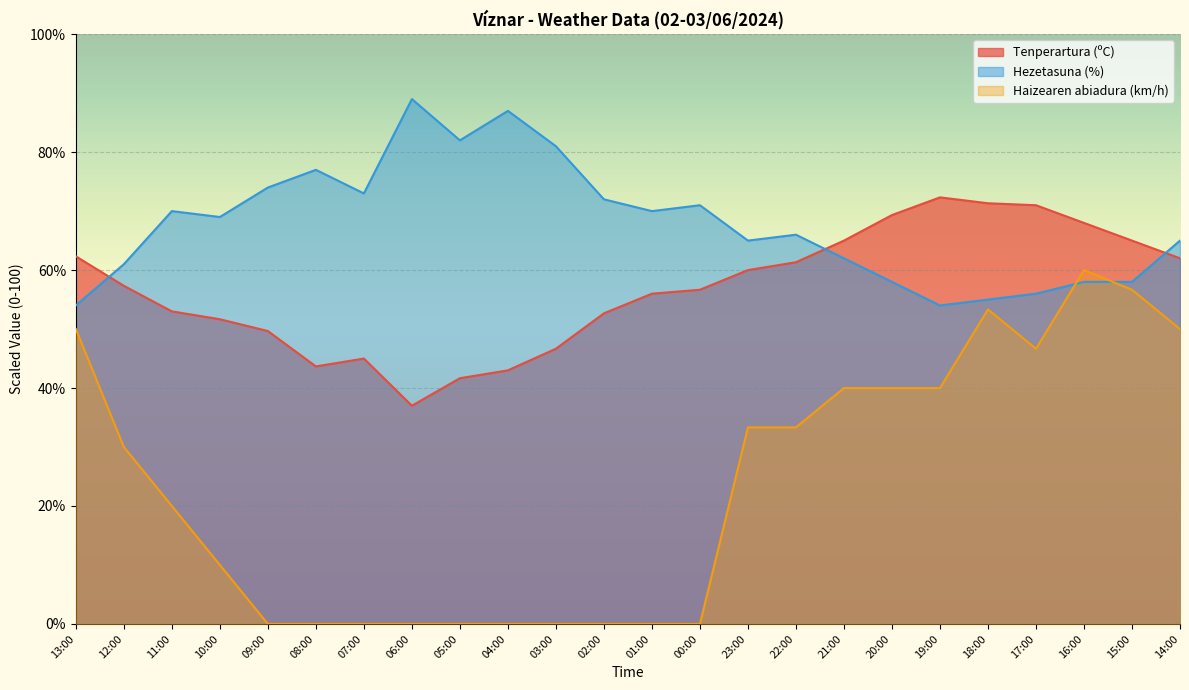

Which has a higher value, 20:00 or 22:00?

20:00